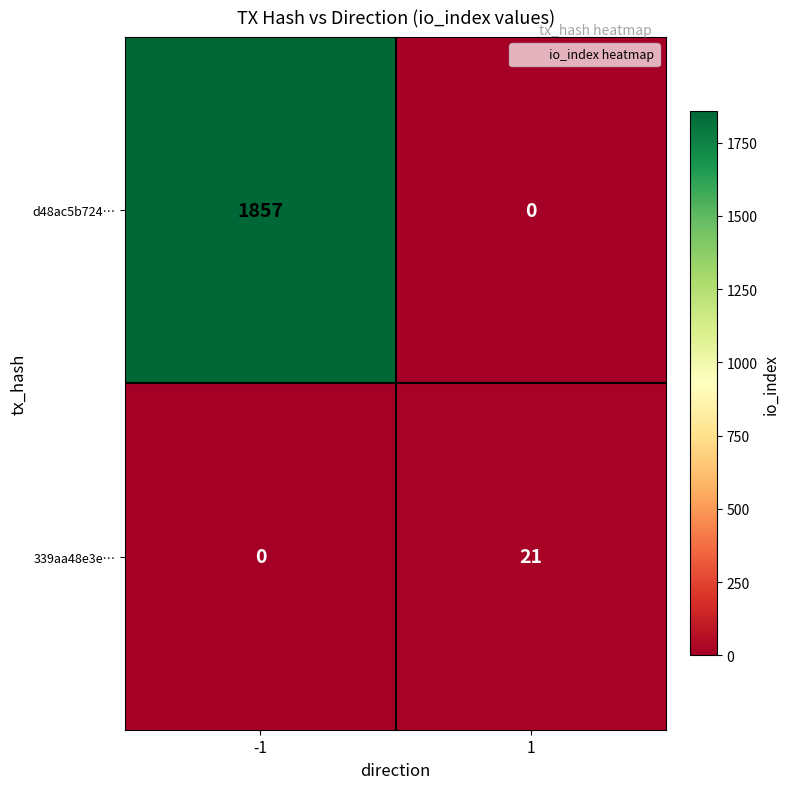

Reading right to left, what are all the values shown in this chart?

d48ac5b724…: 1=0	-1=1857
339aa48e3e…: 1=21	-1=0